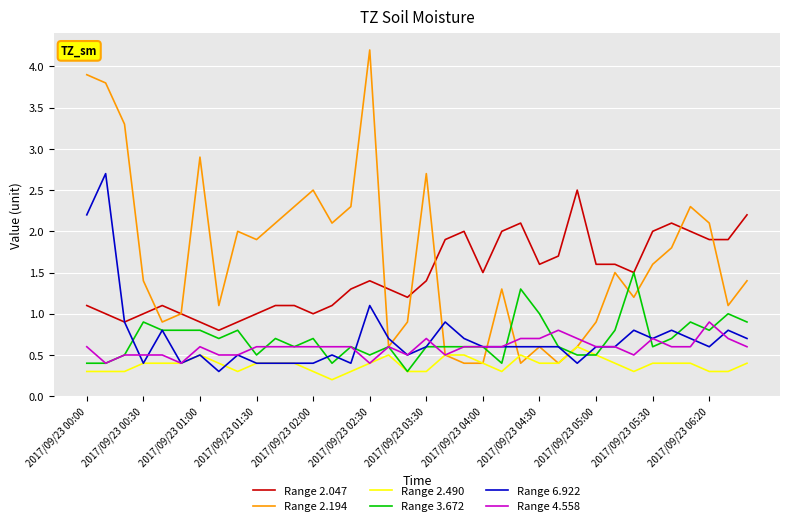

Rank the series by their maximum value, from lowest to highest.

Range 2.490, Range 4.558, Range 3.672, Range 2.047, Range 6.922, Range 2.194